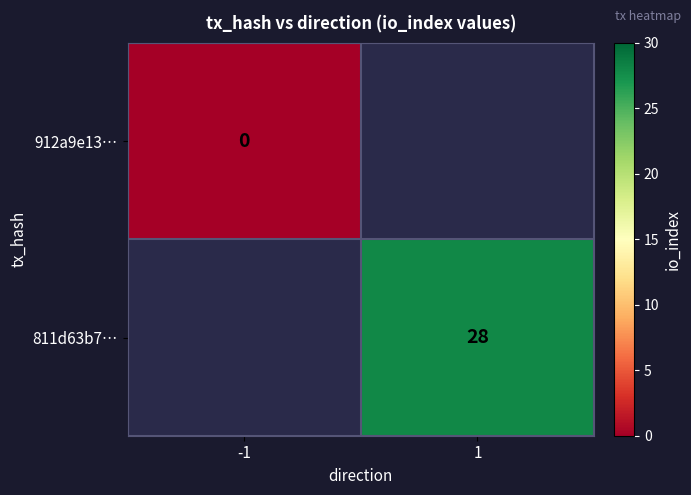

Is the value of 811d63b7… at 1 greater than the value of 912a9e13… at -1?

Yes